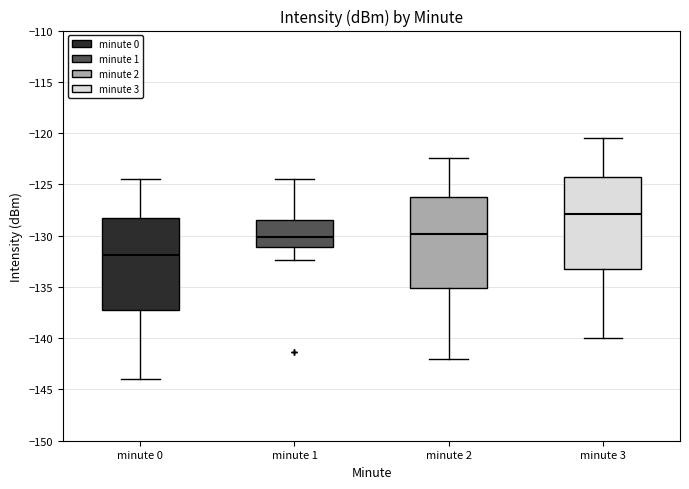

Reading left to right, transcribe this box plot: for each box, give where its median line is, the range the box spans, and where its two whiskers end, as read against the y-axis. The values are not printed on the chart, so give them approximately, as read against the axis.

minute 0: median -132.0, box -137.5 to -128.0, whiskers -144.0 to -124.5
minute 1: median -130.0, box -131.0 to -128.5, whiskers -132.5 to -124.5
minute 2: median -130.0, box -135.0 to -126.0, whiskers -142.0 to -122.5
minute 3: median -128.0, box -133.5 to -124.0, whiskers -140.0 to -120.5